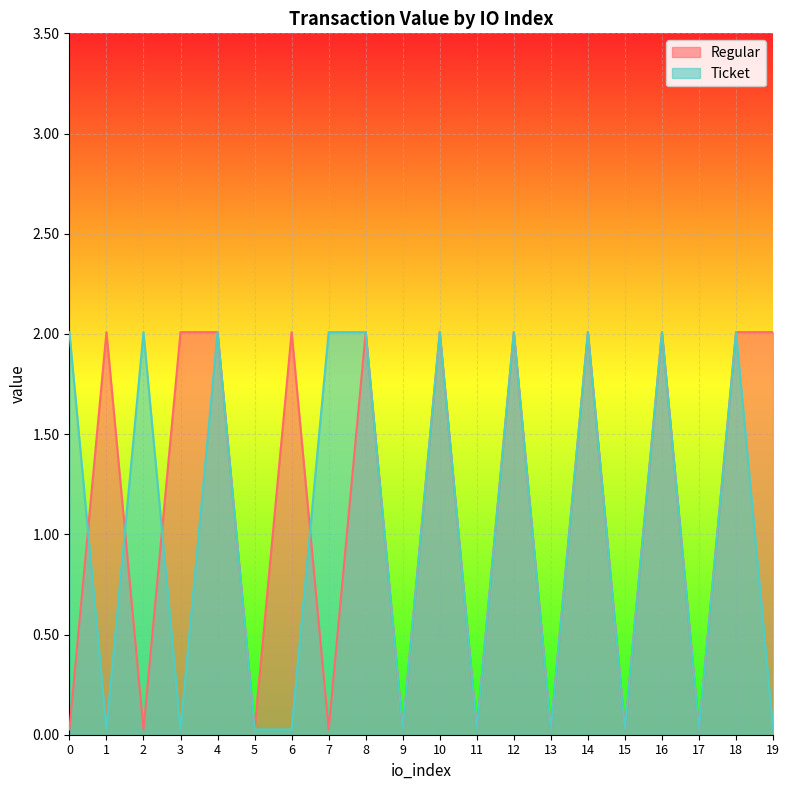

What is the total value across all series at 15?

0.1